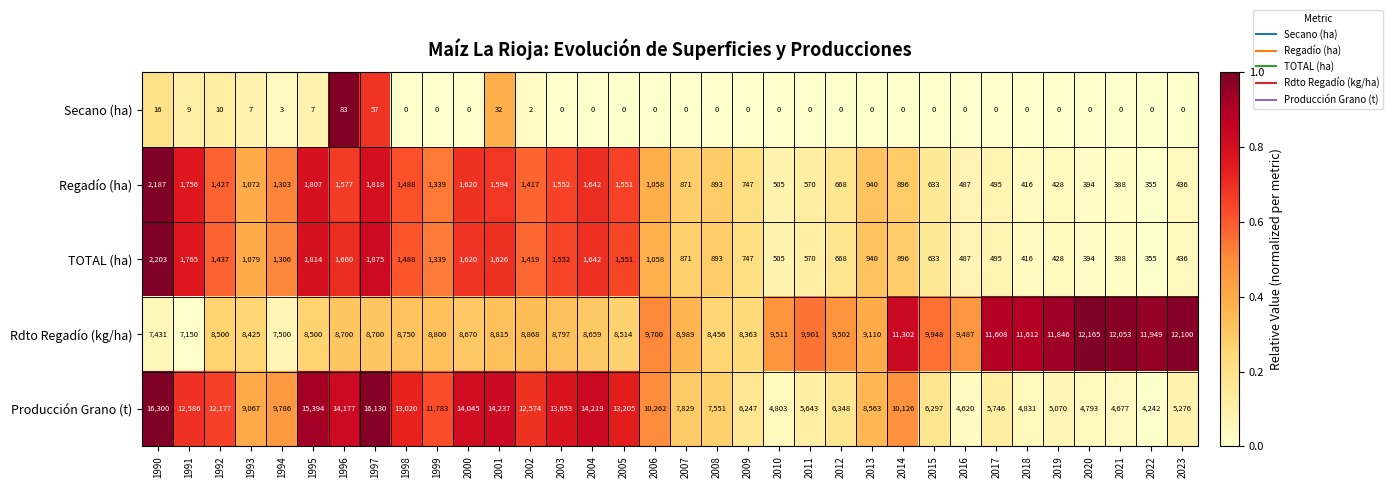

Which series has the widest spread of values?

Producción Grano (t)